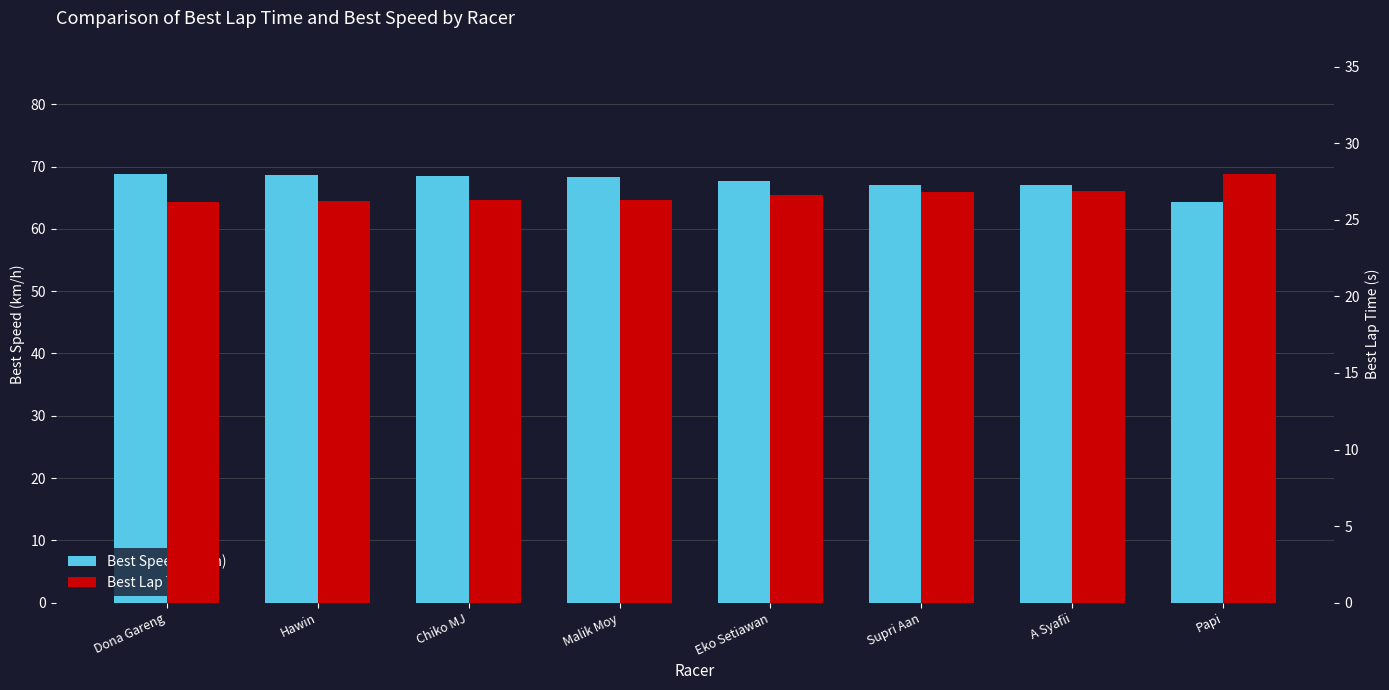

How many data points does each series have?

8